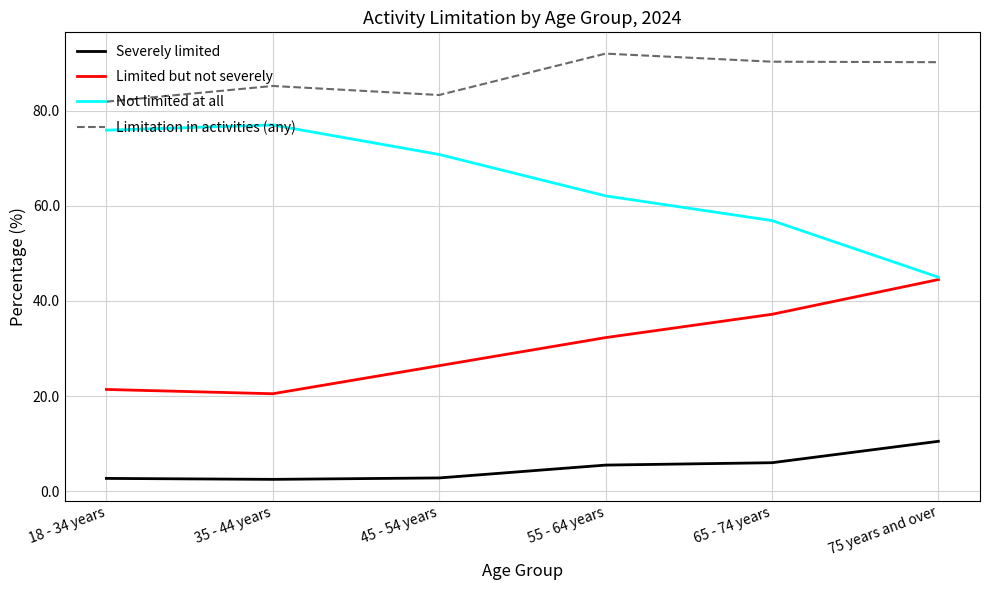

At 55 - 64 years, list the series in order from largest to smallest.

Limitation in activities (any), Not limited at all, Limited but not severely, Severely limited